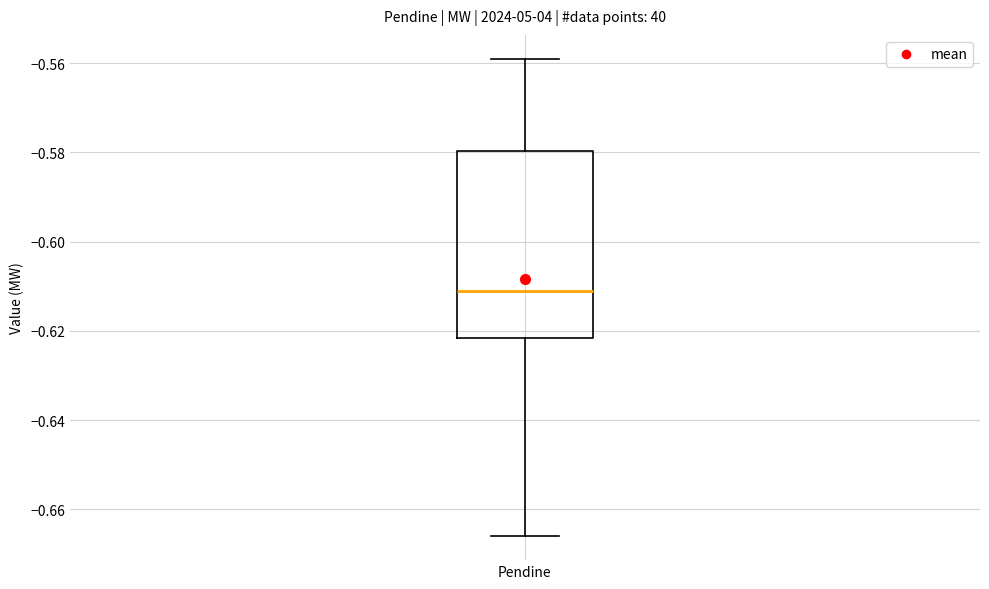

Where does the lower whisker of the box for Pendine end on the y-axis? The values are not printed on the chart, so give them approximately, as read against the axis.

-0.666